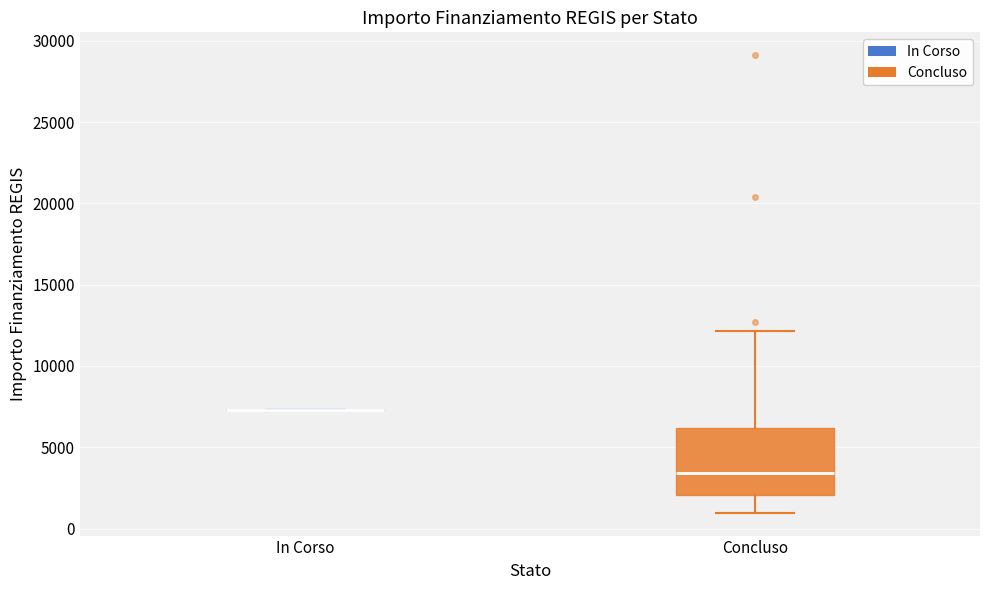

Where is the upper edge of the box for Concluso on the y-axis? The values are not printed on the chart, so give them approximately, as read against the axis.

6000